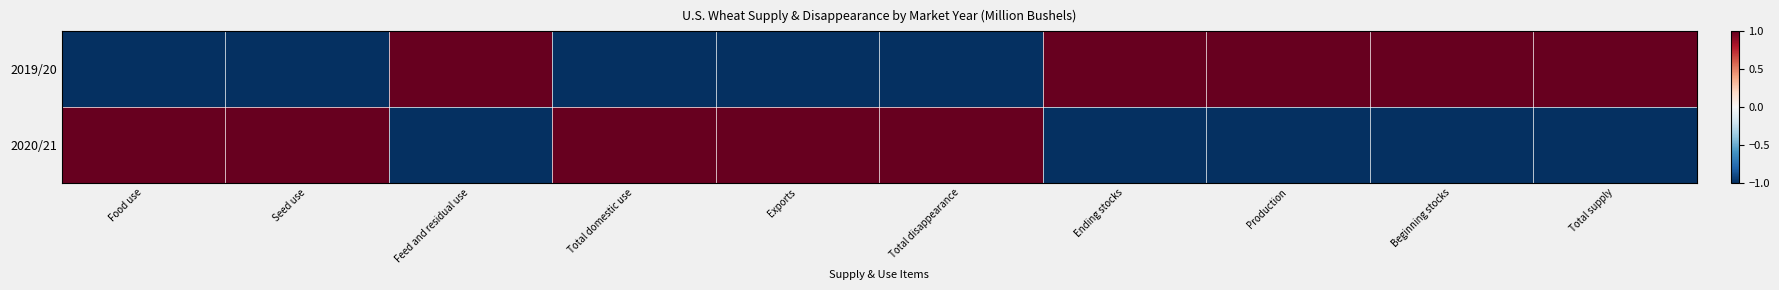

Count the number of categories in the chart.

10